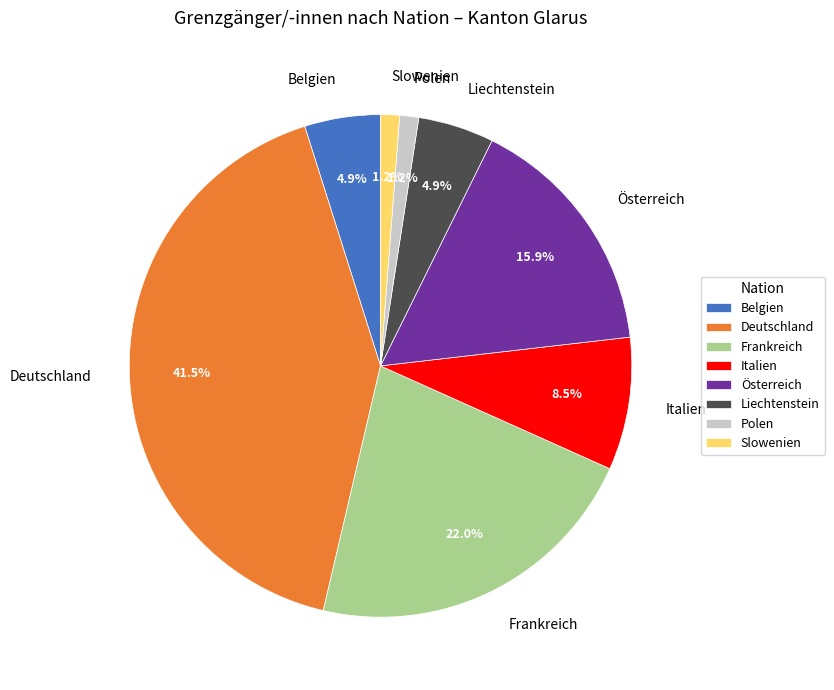

What portion of the pie excludes Slowenien?

98.8%